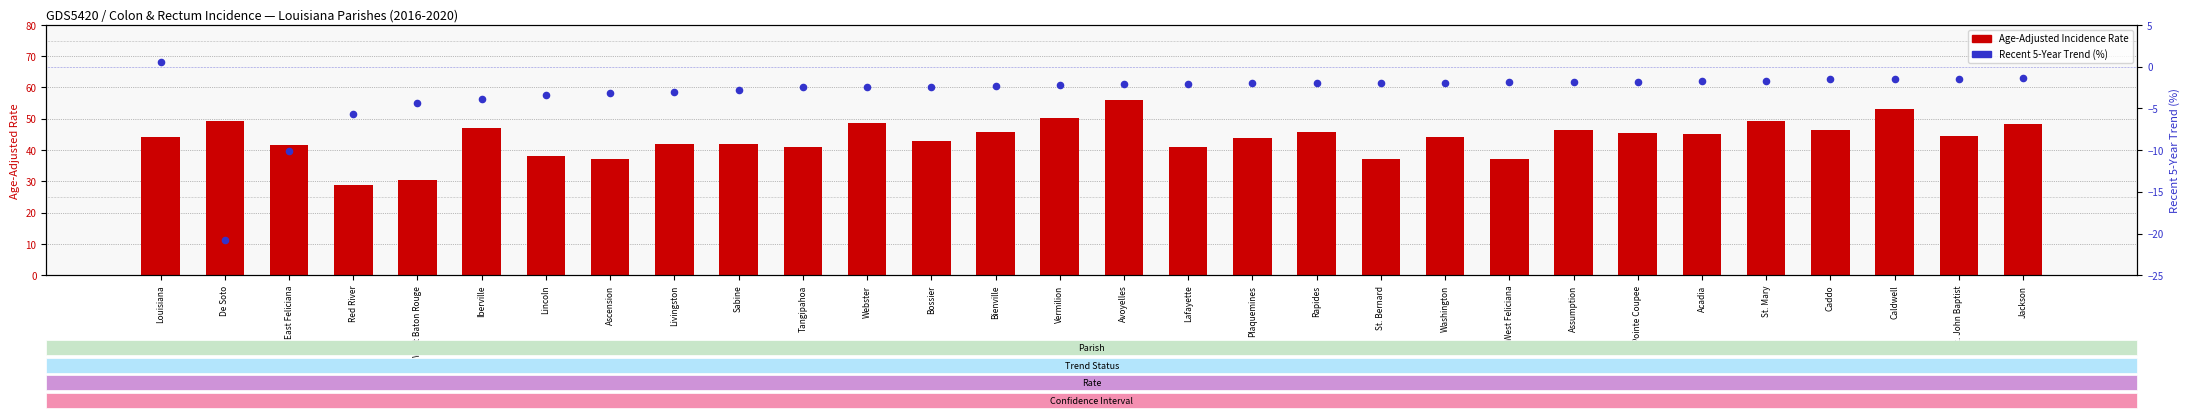

What is the total value across all series at Bossier?

40.4